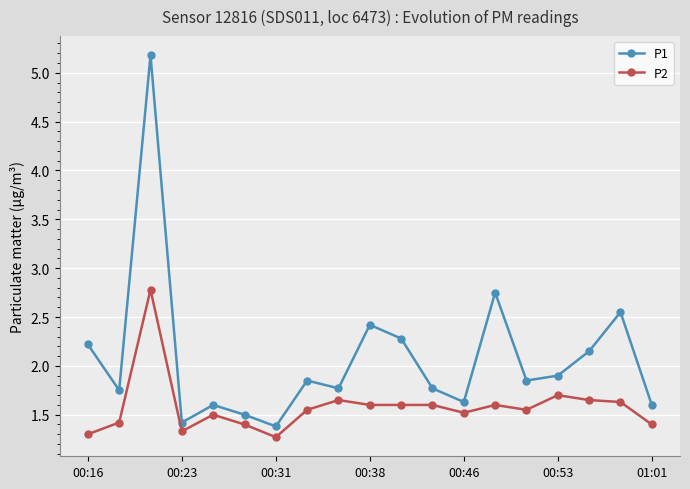

What are all the series names shown in the legend?

P1, P2